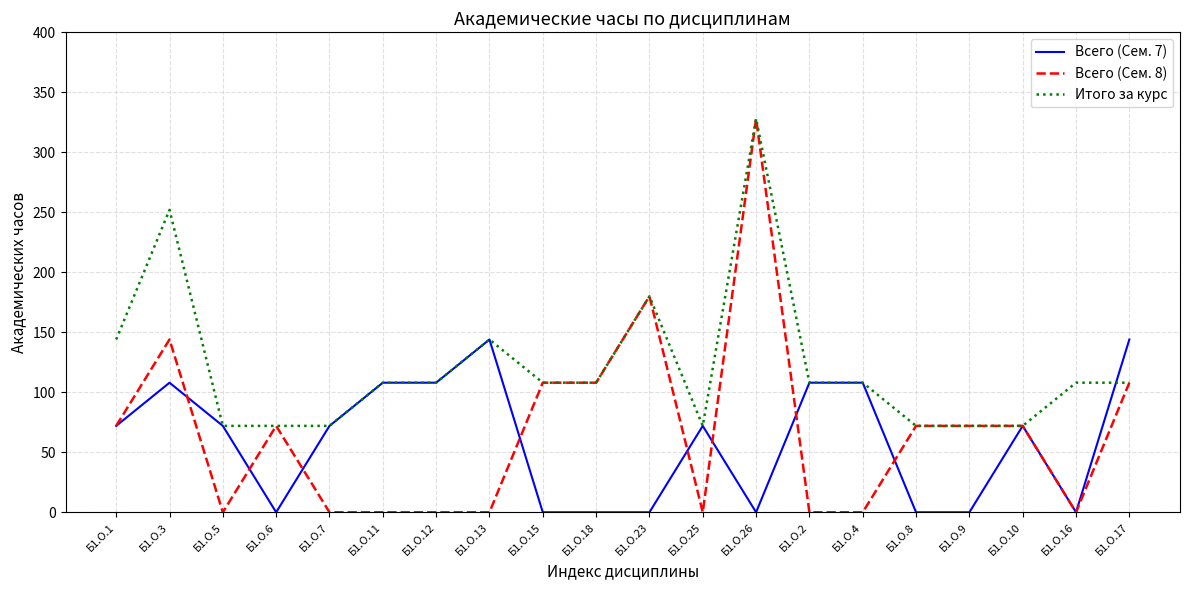

The value of Всего (Сем. 7) at Б1.О.18 is -58. True or false?

False